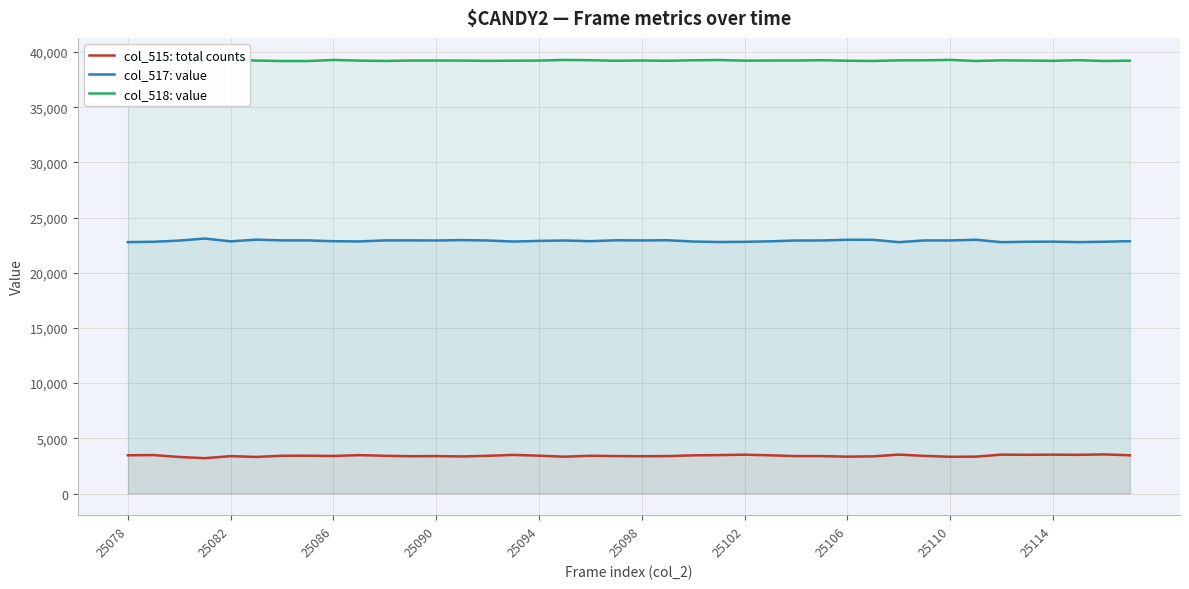

What is the maximum value for col_517: value?

23098